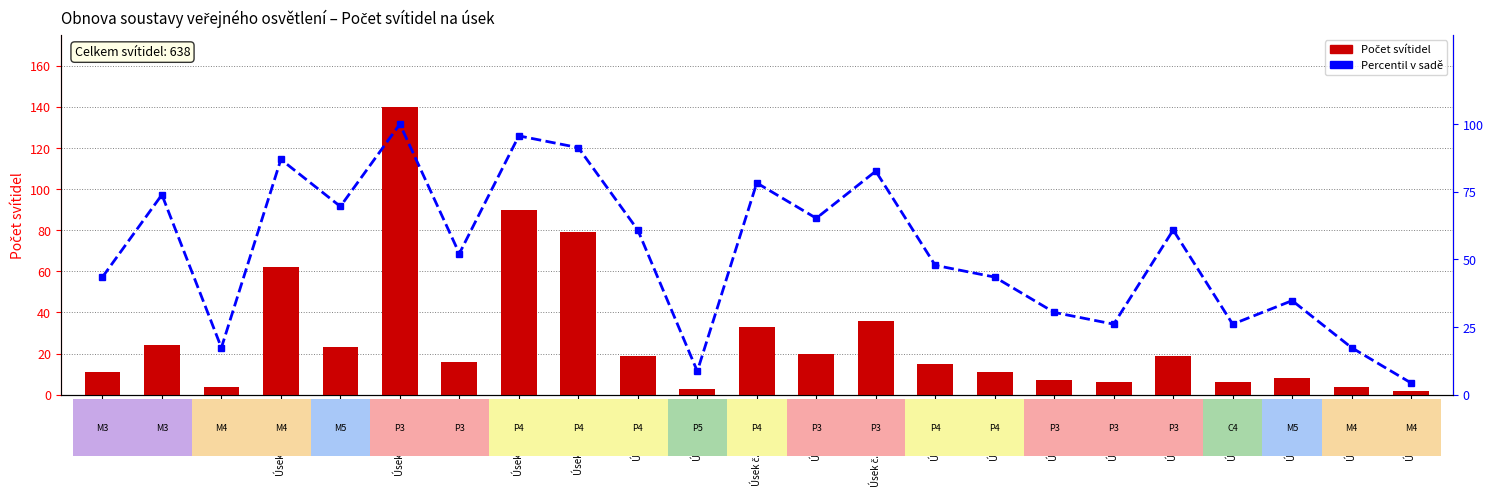

Rank the series by their average value, from lowest to highest.

Počet svítidel, Percentil v sadě